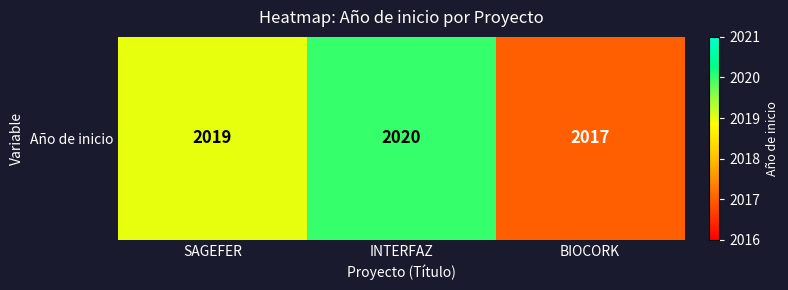

List the labels in order of value, smallest first.

BIOCORK, SAGEFER, INTERFAZ